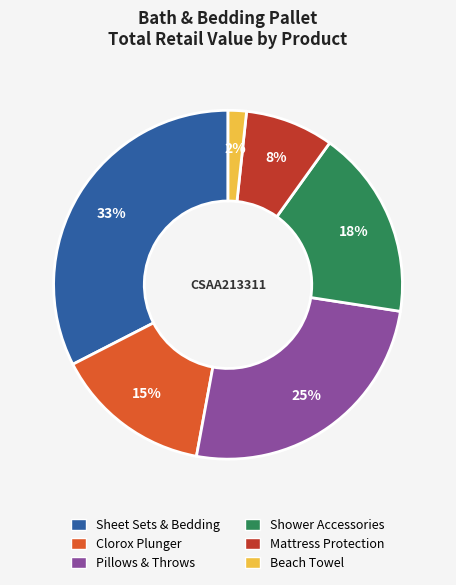

To the nearest percent, what is the difference between the largest and smallest slice percentages?

31%